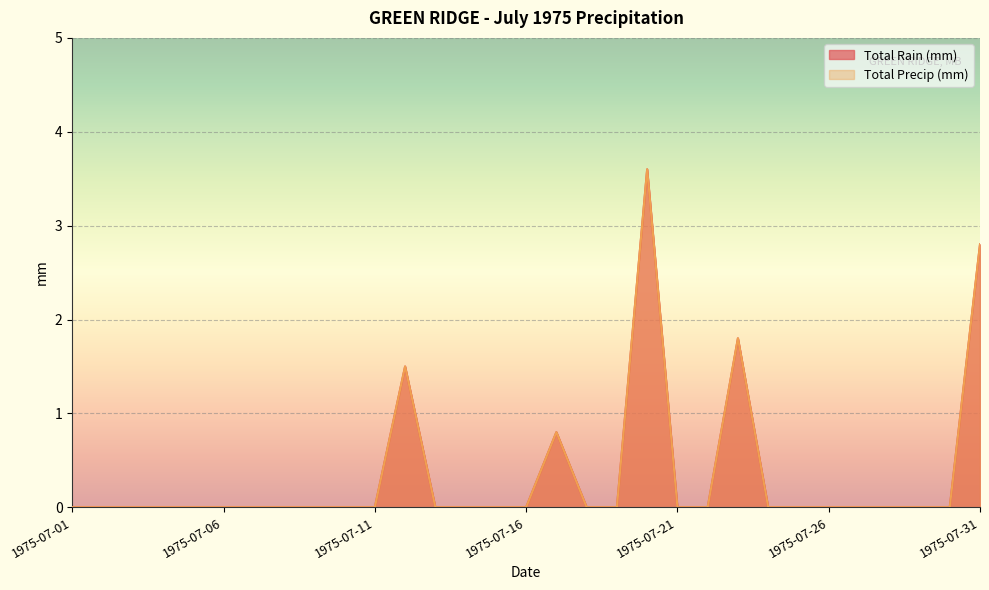

True or false: Total Rain (mm) has a value of 1.4 at 1975-07-08.

False